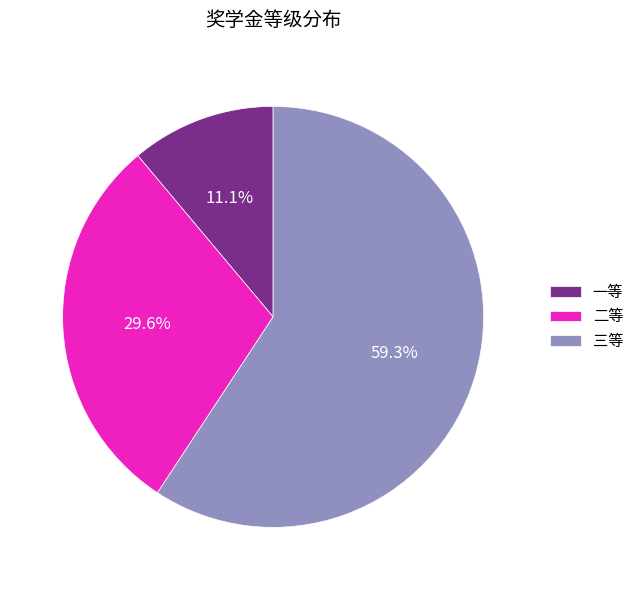

Combined, what portion of the pie is 二等 and 一等?

40.7%